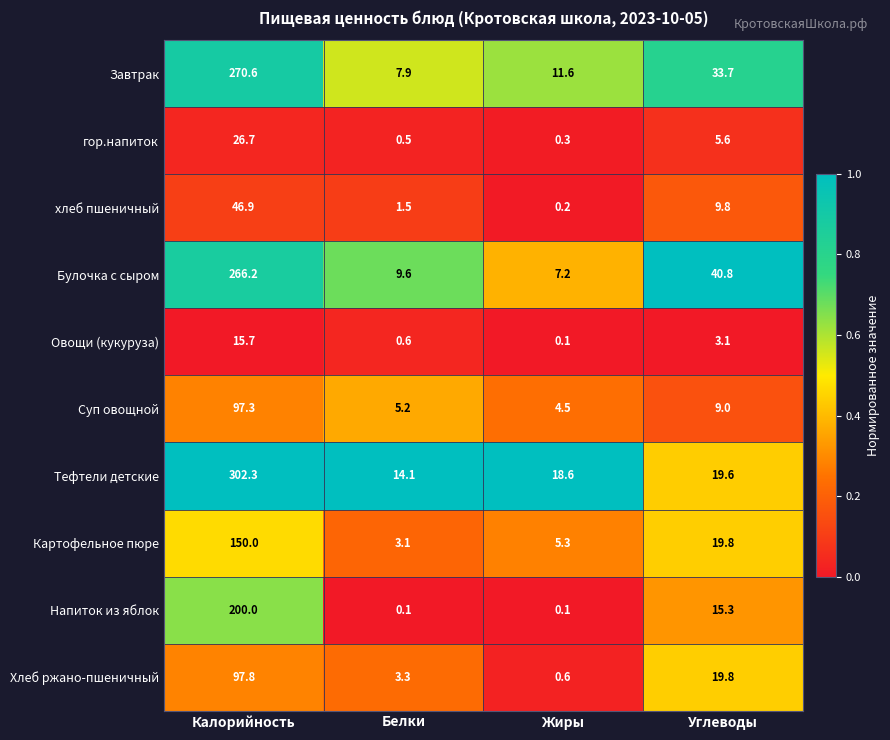

What is the spread (max minus min) of values at Белки?

14.0